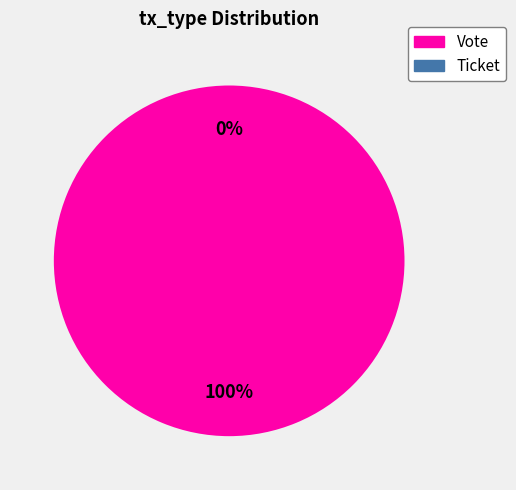

Count the number of slices in the pie.

2